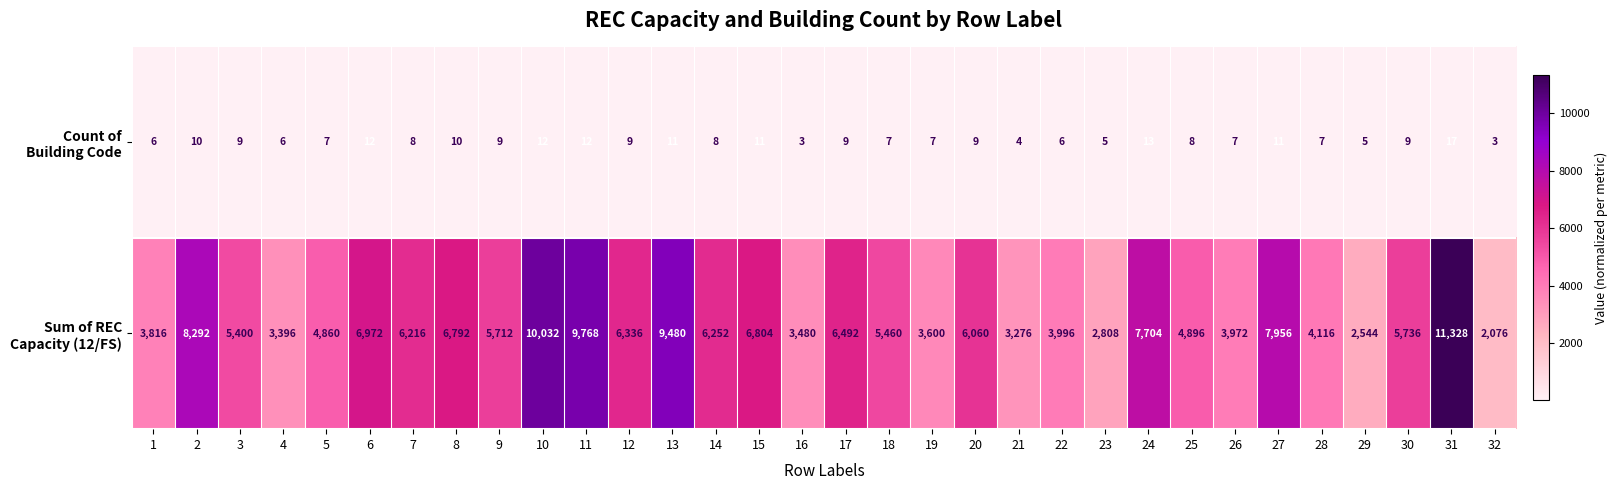

What is the total value across all series at 31?

11345